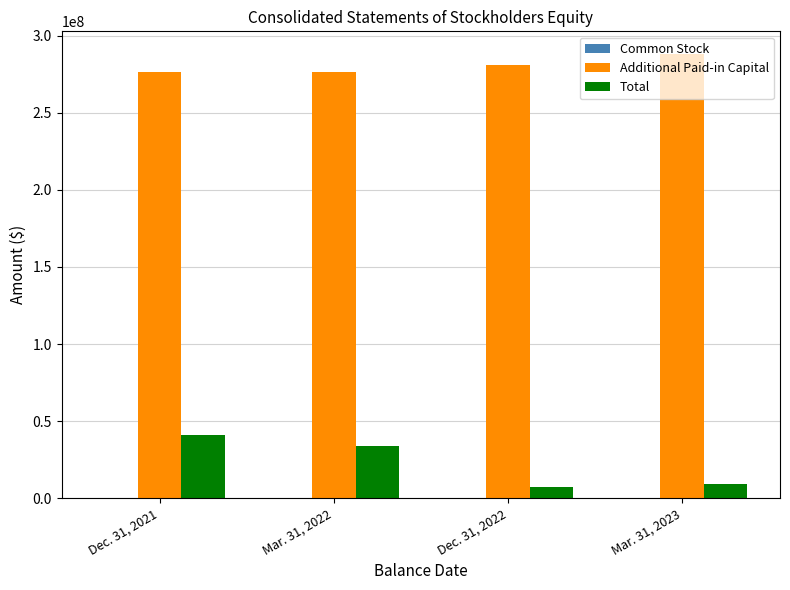

What is the difference between the Total values at Dec. 31, 2022 and Mar. 31, 2022?

26595586